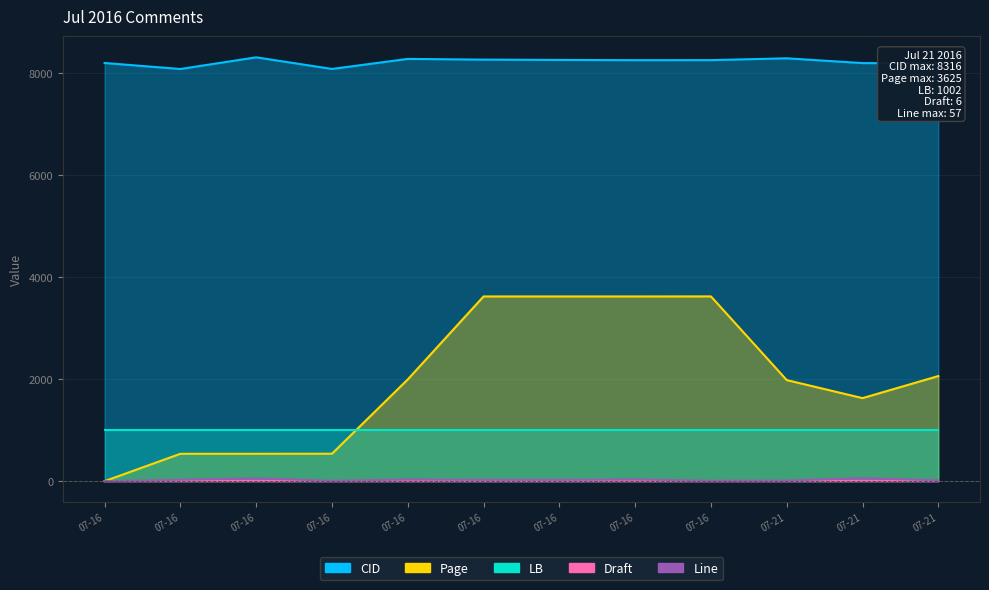

What is the greatest value displayed?

8316